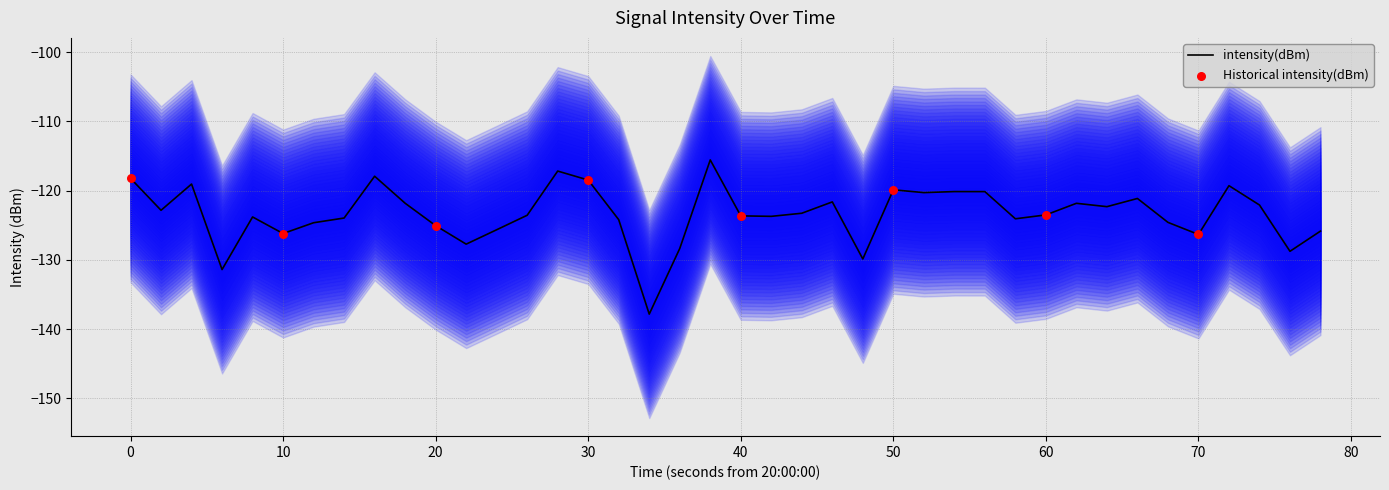

The intensity(dBm) series shows -73.8 at 60. True or false?

False